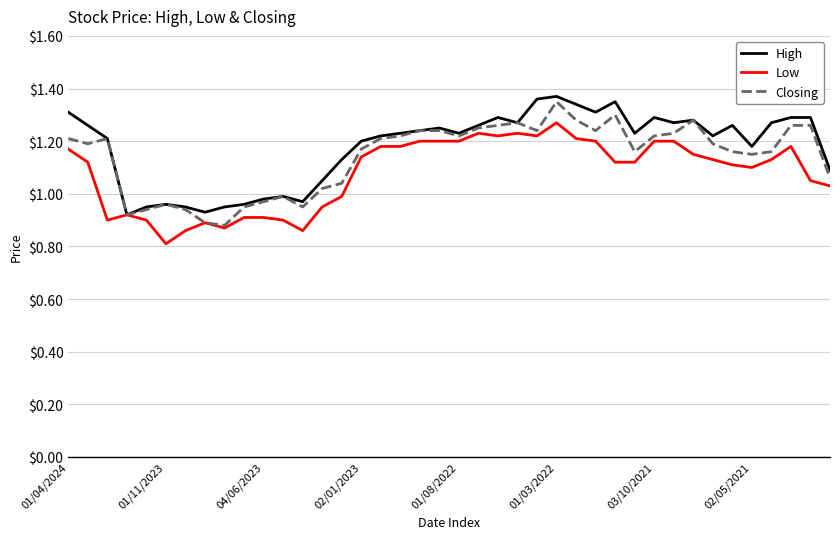

What is the minimum value shown in the chart?

0.8